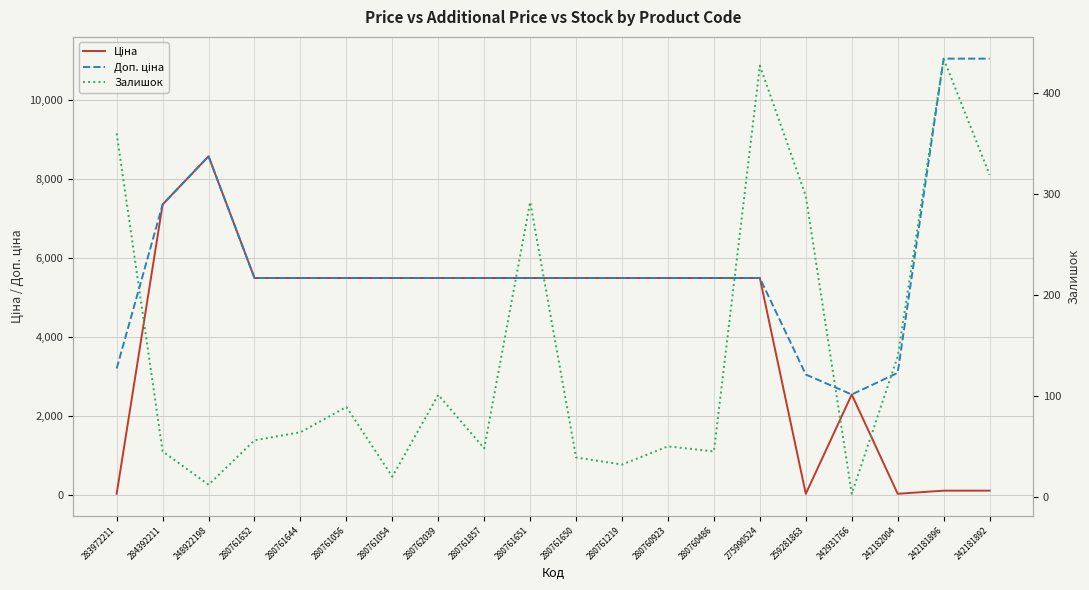

How many data points in Залишок are less than 64?

10